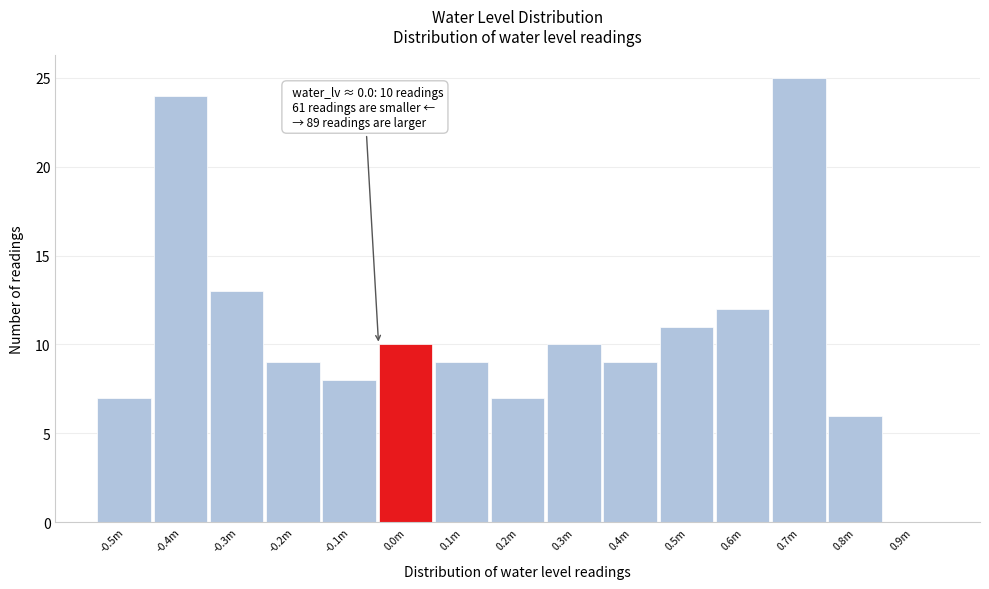

Reading left to right, what are all the values shown in this chart?

-0.5m=7	-0.4m=24	-0.3m=13	-0.2m=9	-0.1m=8	0.0m=10	0.1m=9	0.2m=7	0.3m=10	0.4m=9	0.5m=11	0.6m=12	0.7m=25	0.8m=6	0.9m=0